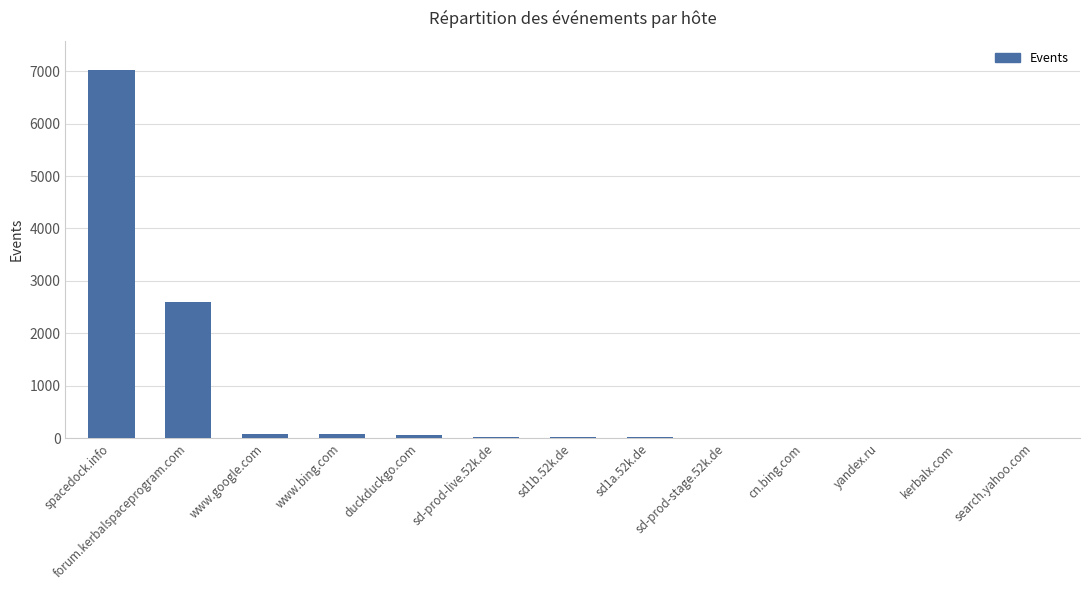

Is it true that the value at kerbalx.com is 5?

True